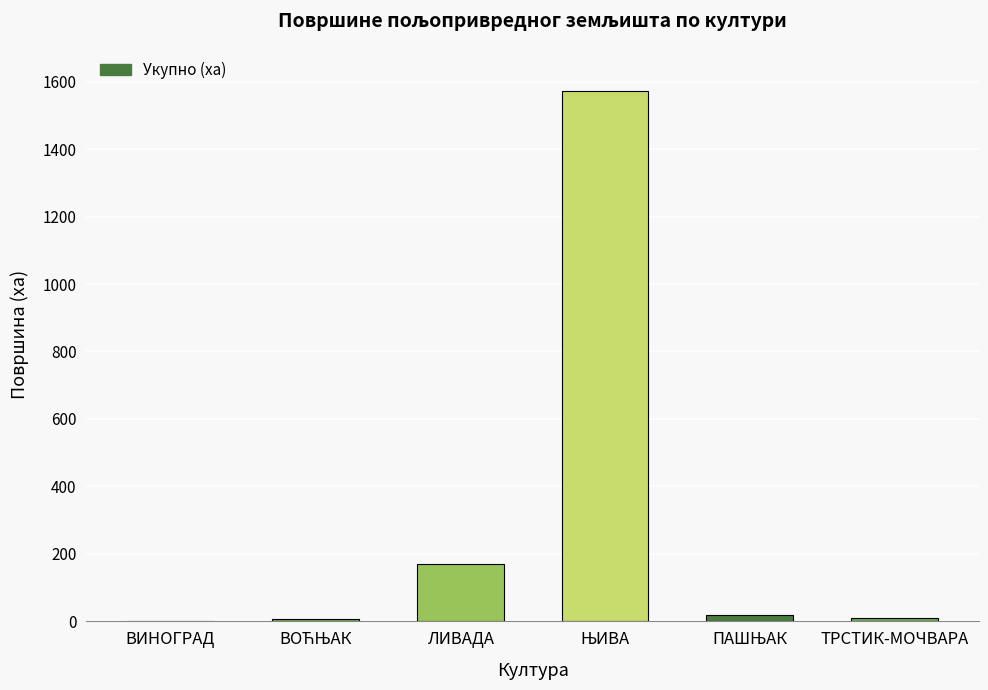

Is it true that the value at ЛИВАДА is 169.8?

True